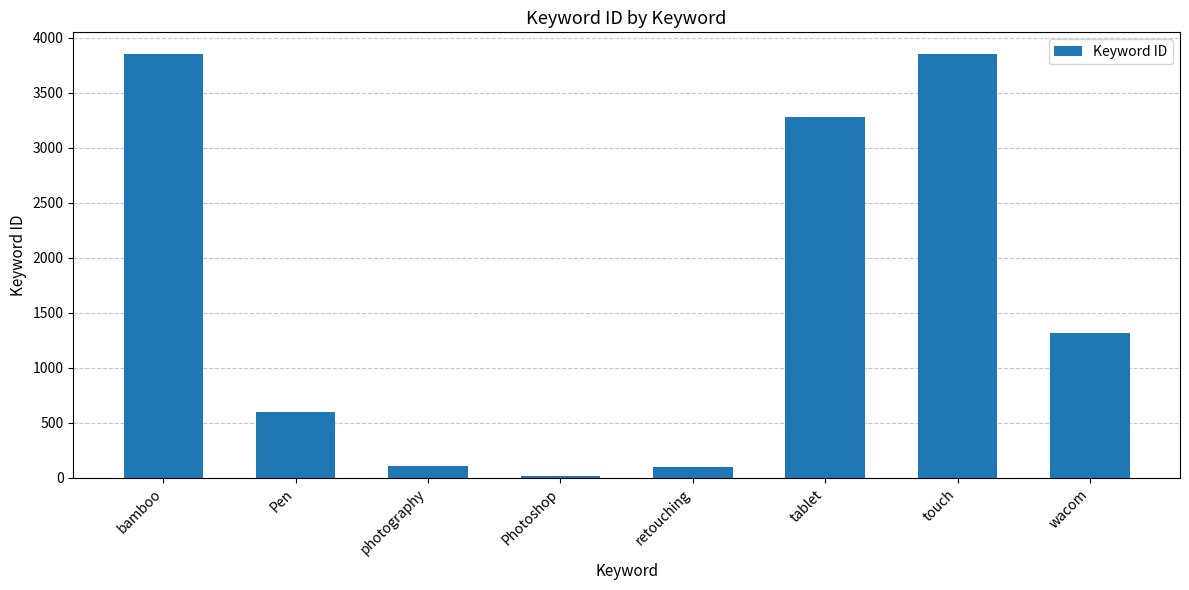

What is the smallest value displayed?

19